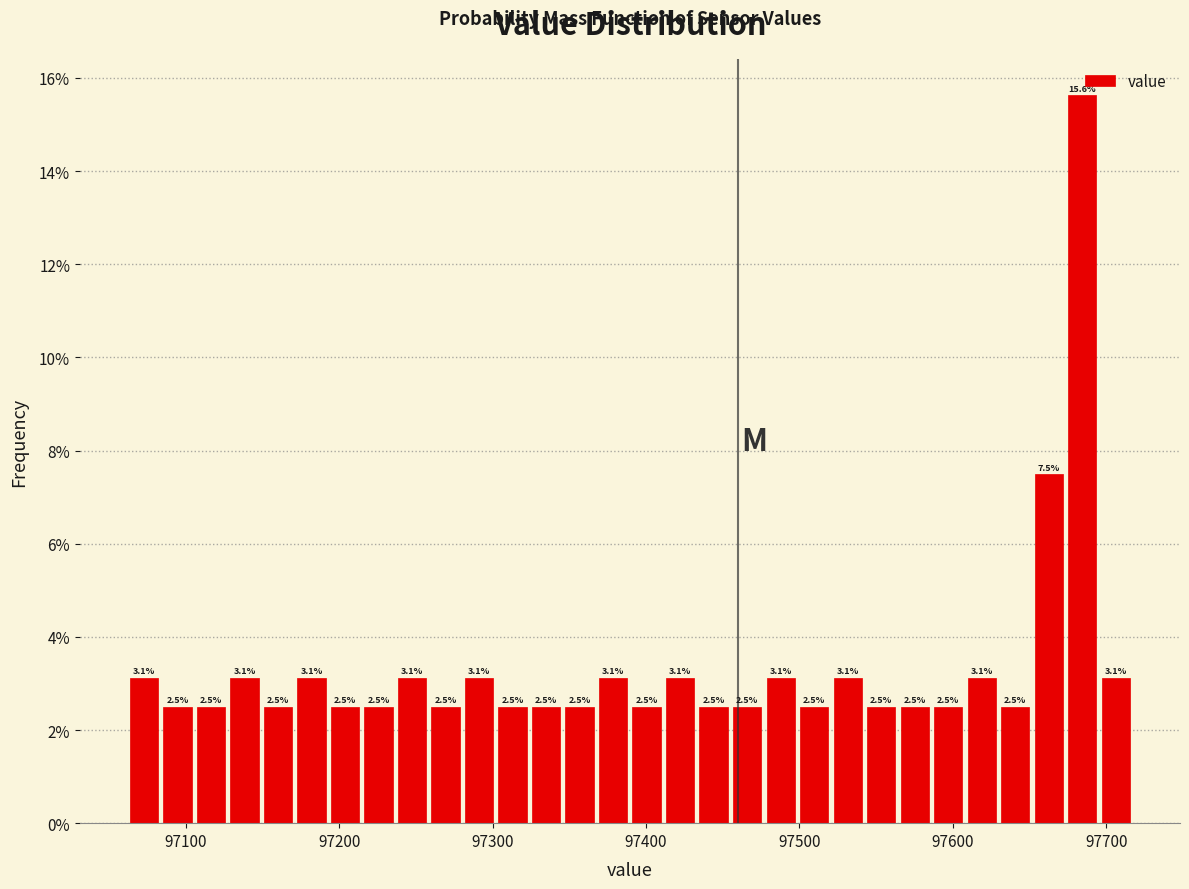

Read against the x-axis, roughly where is the centre of the tallest bar?

97680